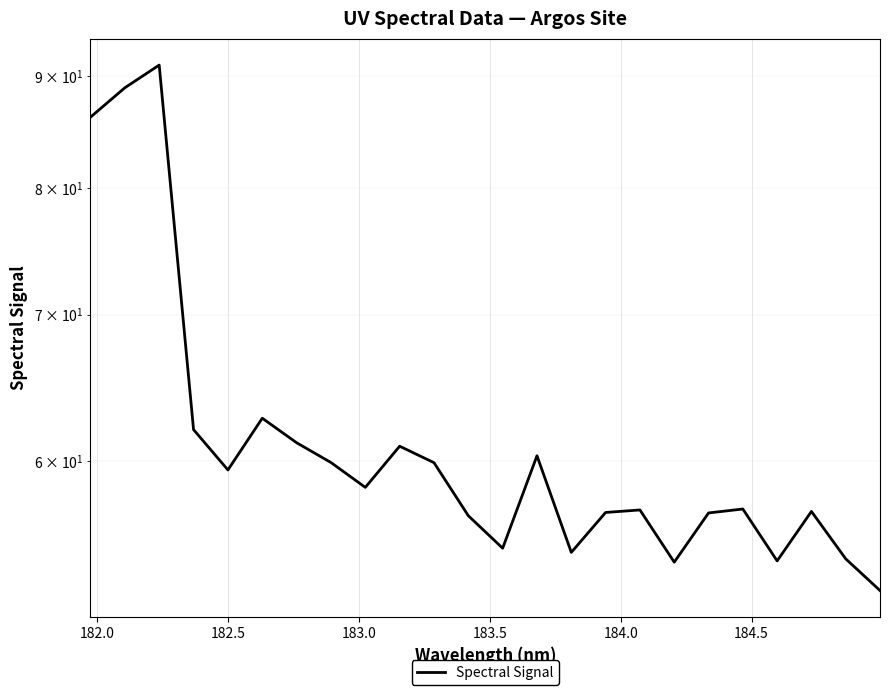

How many series are shown in this chart?

1